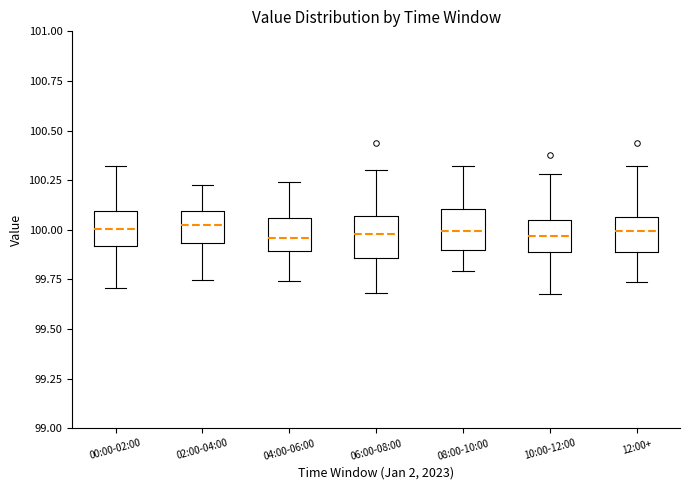

Reading left to right, transcribe this box plot: for each box, give where its median line is, the range the box spans, and where its two whiskers end, as read against the y-axis. The values are not printed on the chart, so give them approximately, as read against the axis.

00:00-02:00: median 100.00, box 99.90 to 100.10, whiskers 99.70 to 100.30
02:00-04:00: median 100.00, box 99.95 to 100.10, whiskers 99.75 to 100.20
04:00-06:00: median 99.95, box 99.90 to 100.05, whiskers 99.75 to 100.25
06:00-08:00: median 100.00, box 99.85 to 100.05, whiskers 99.70 to 100.30
08:00-10:00: median 100.00, box 99.90 to 100.10, whiskers 99.80 to 100.30
10:00-12:00: median 99.95, box 99.90 to 100.05, whiskers 99.70 to 100.30
12:00+: median 100.00, box 99.90 to 100.05, whiskers 99.75 to 100.30